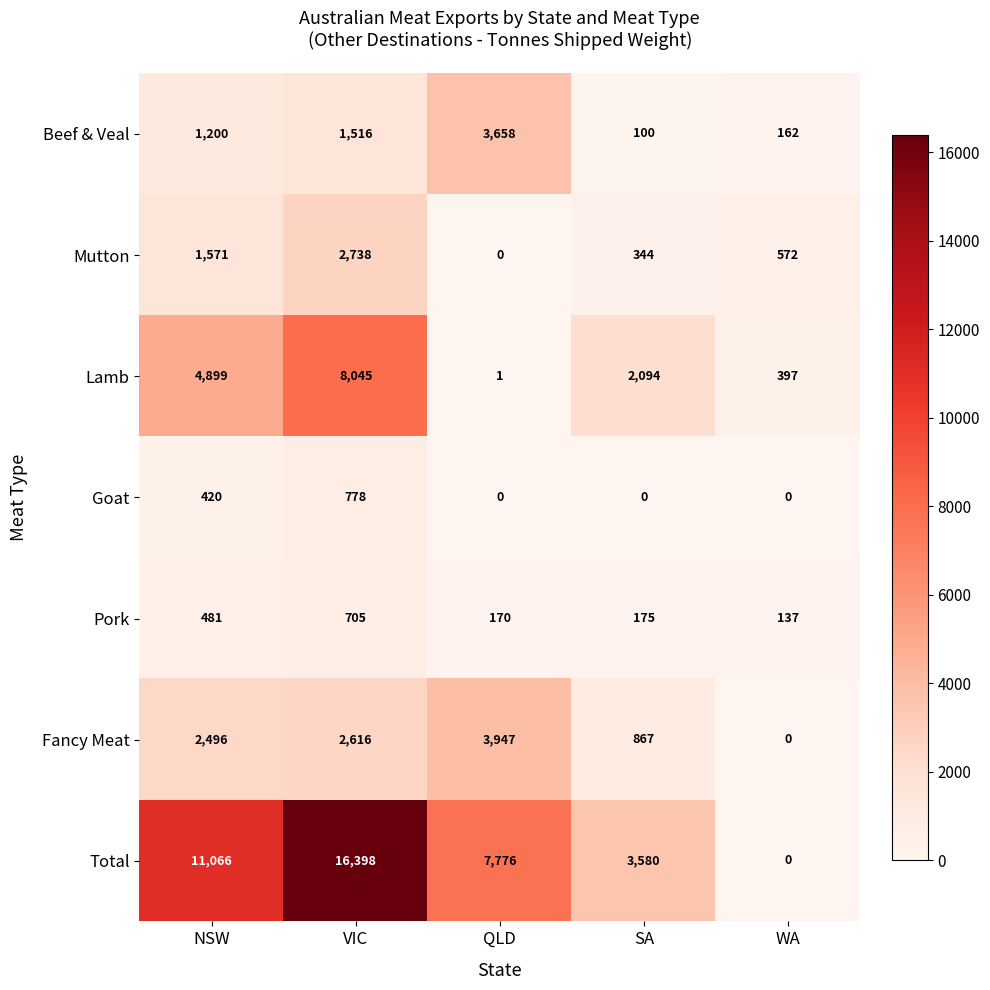

Count the Goat values in the range 0 to 420.

4